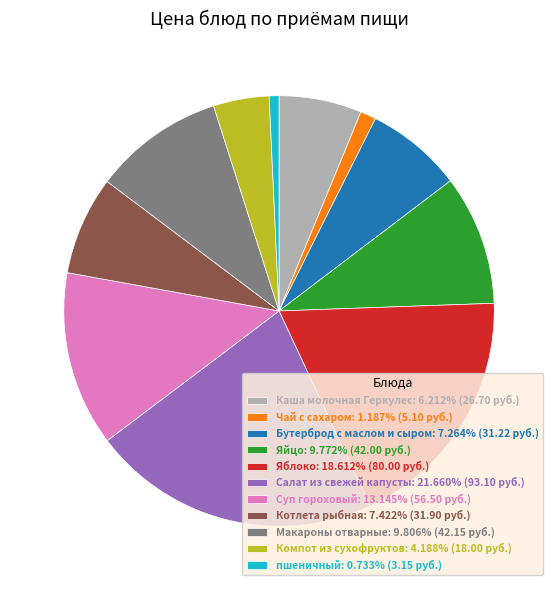

How many slices are in this pie chart?

11